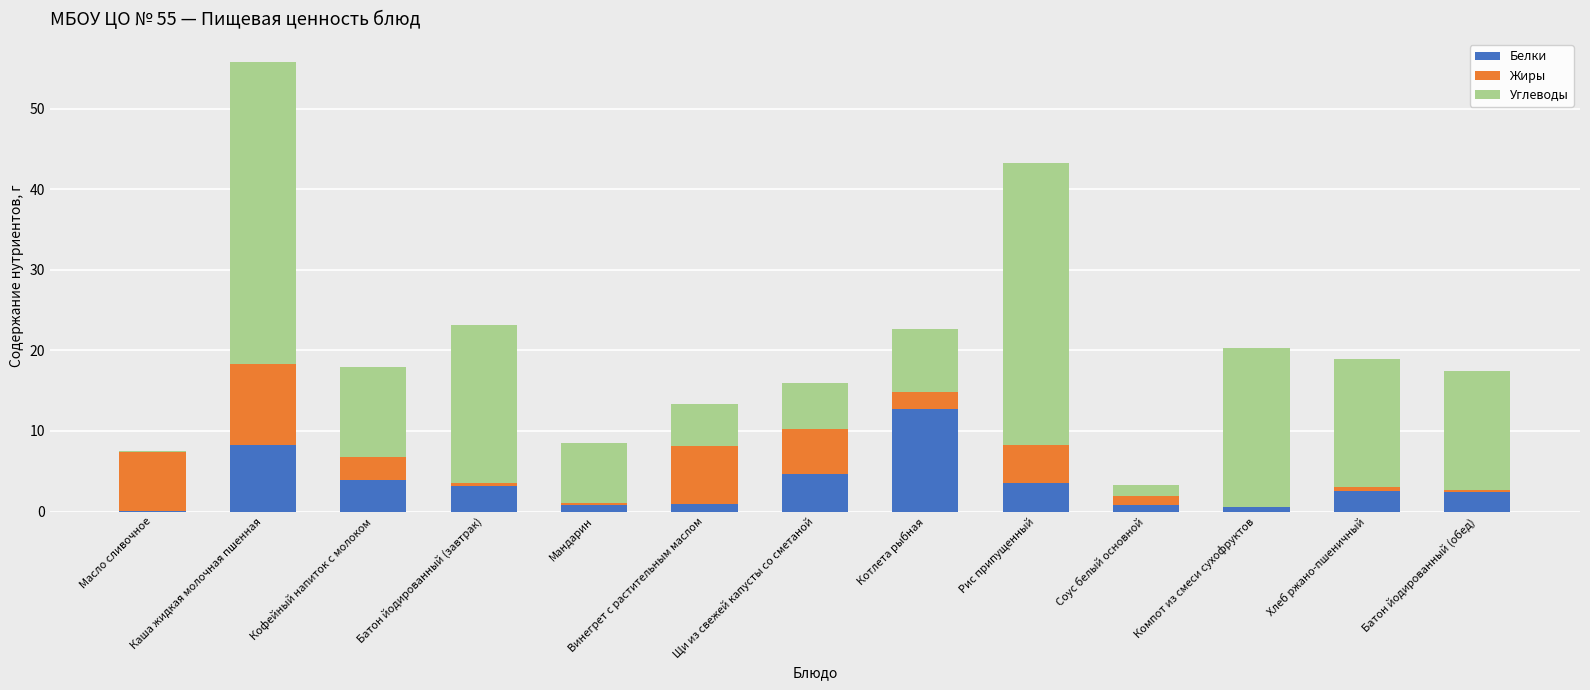

True or false: Белки has a value of 3.5 at Рис припущенный.

True